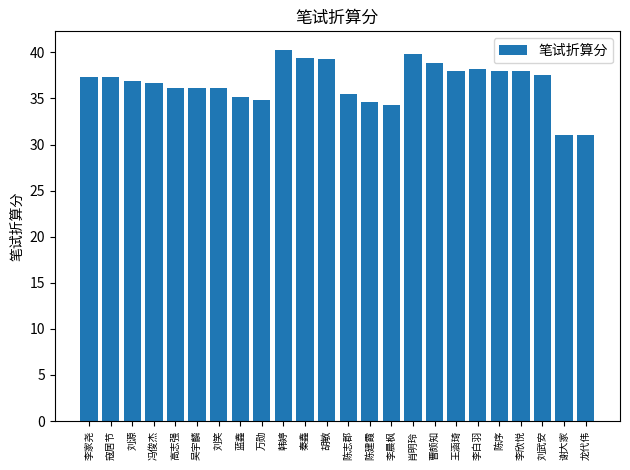

What is the difference between the values at 刘源 and 龙代伟?

5.9